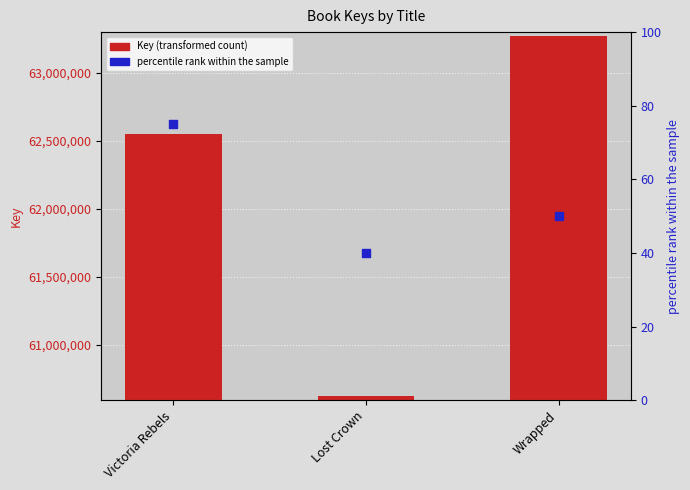

Which series contains the highest Y value?

Key